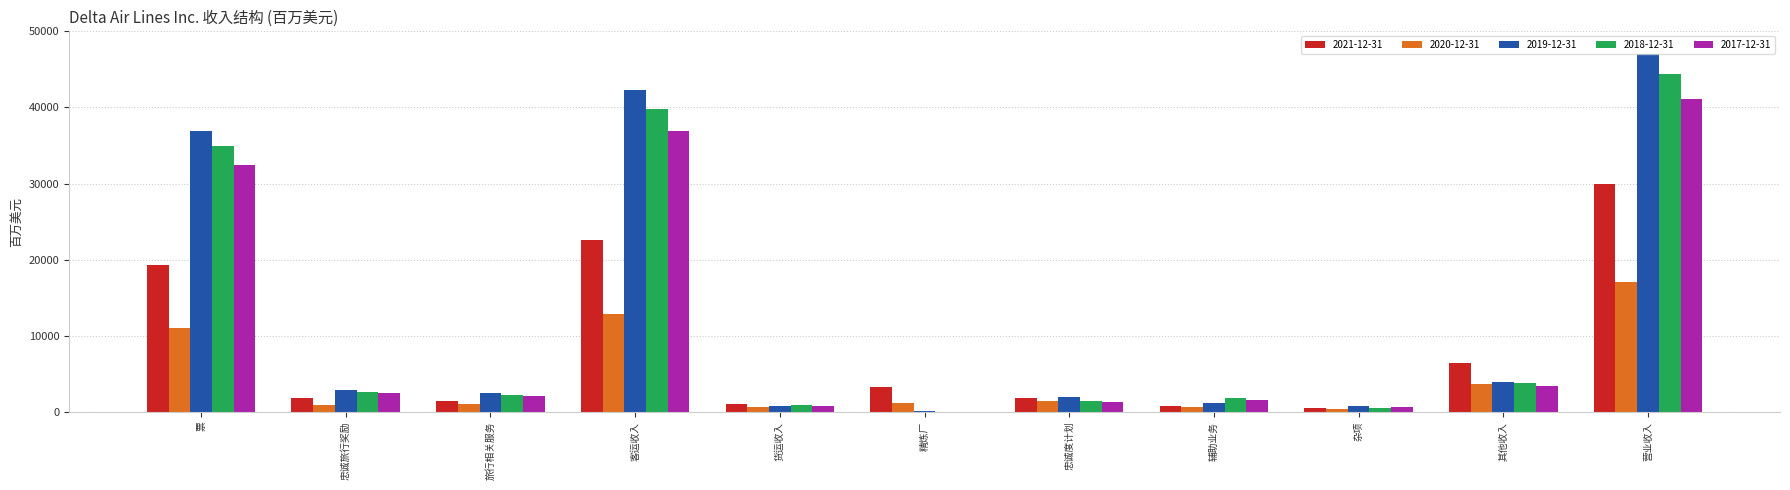

Does the chart contain stacked bars?

No